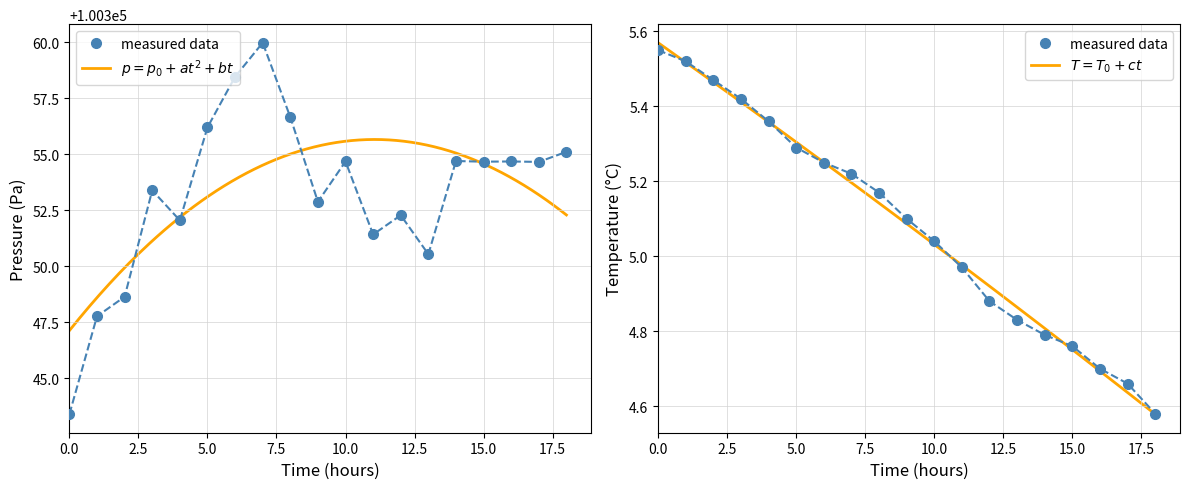

Is it true that pressure equals 148699.8 at 01:02?

False